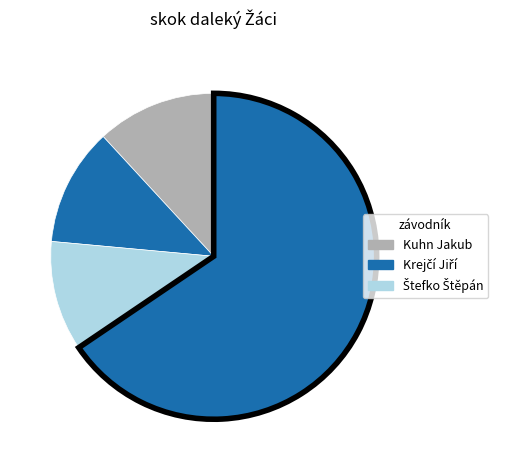

How many segments does this pie chart have?

4